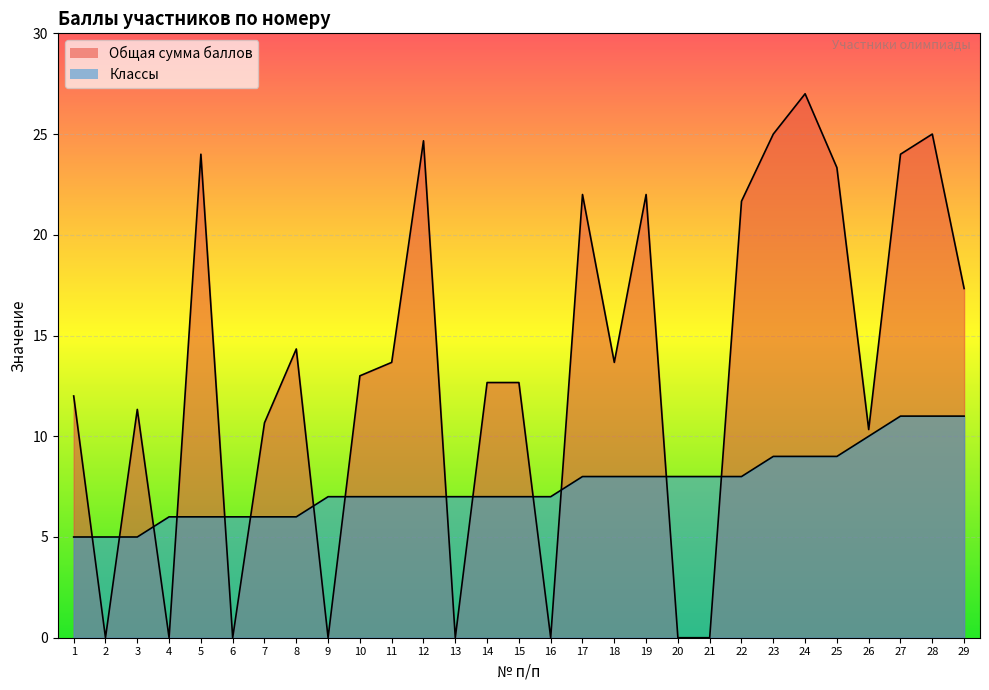

What is the average value of the Общая сумма баллов series?

13.1